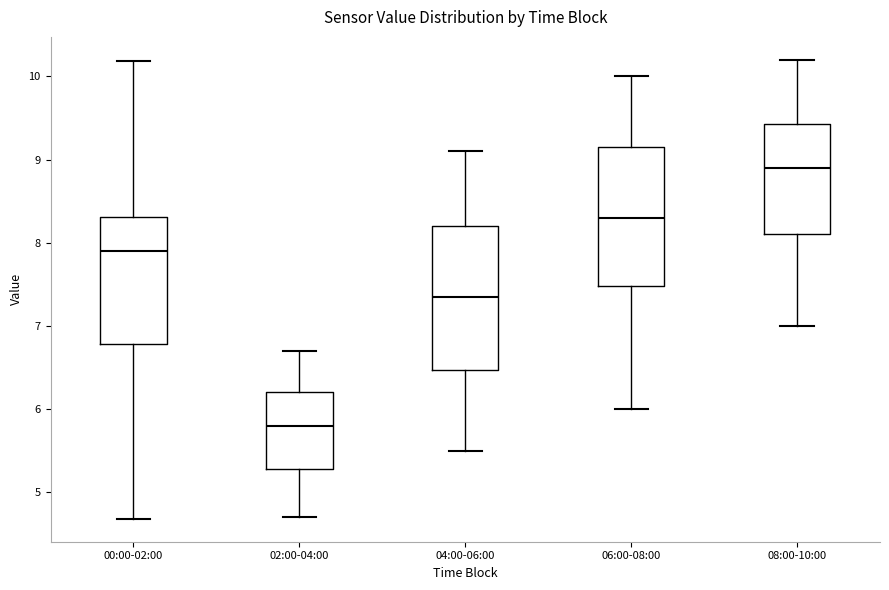

Where is the upper edge of the box for 00:00-02:00 on the y-axis? The values are not printed on the chart, so give them approximately, as read against the axis.

8.3